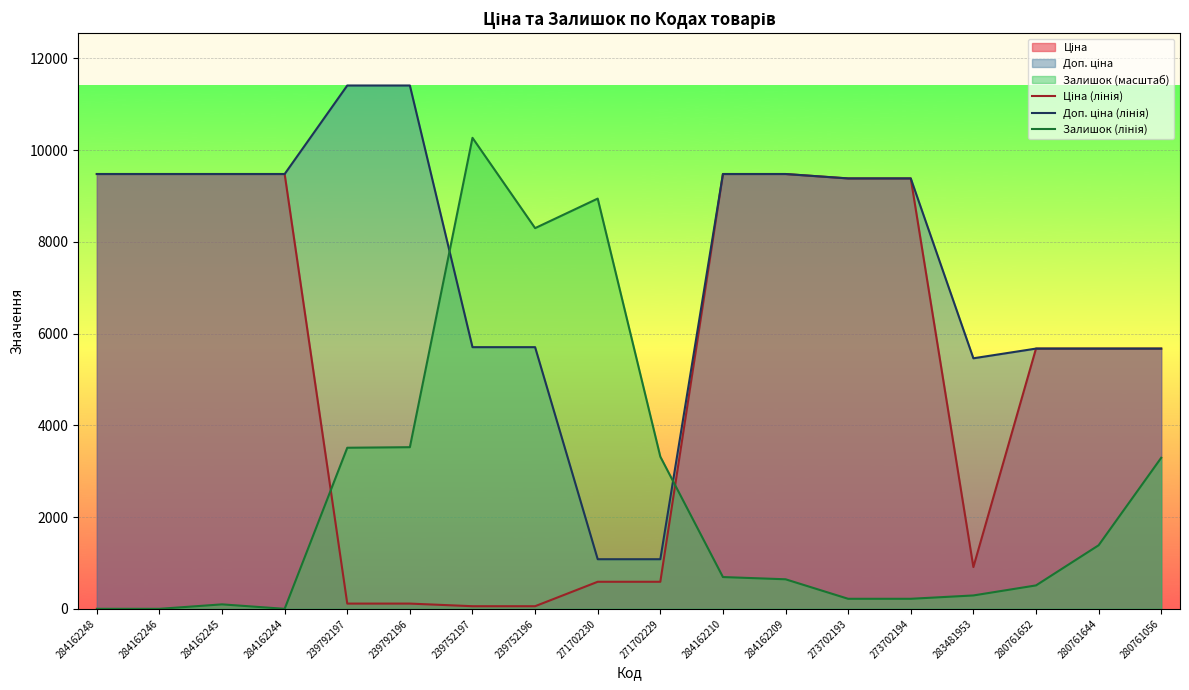

At which category does the chart reach its minimum across all series?

284162248